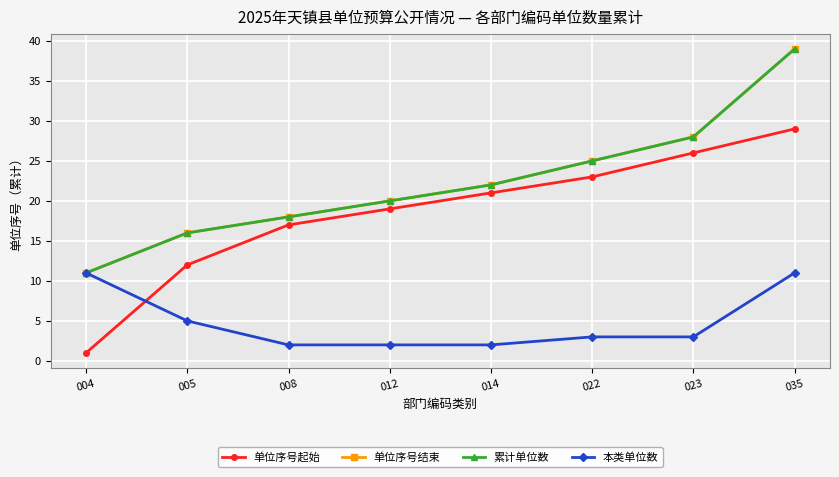

Rank the categories by 本类单位数 value from lowest to highest.

008, 012, 014, 022, 023, 005, 004, 035